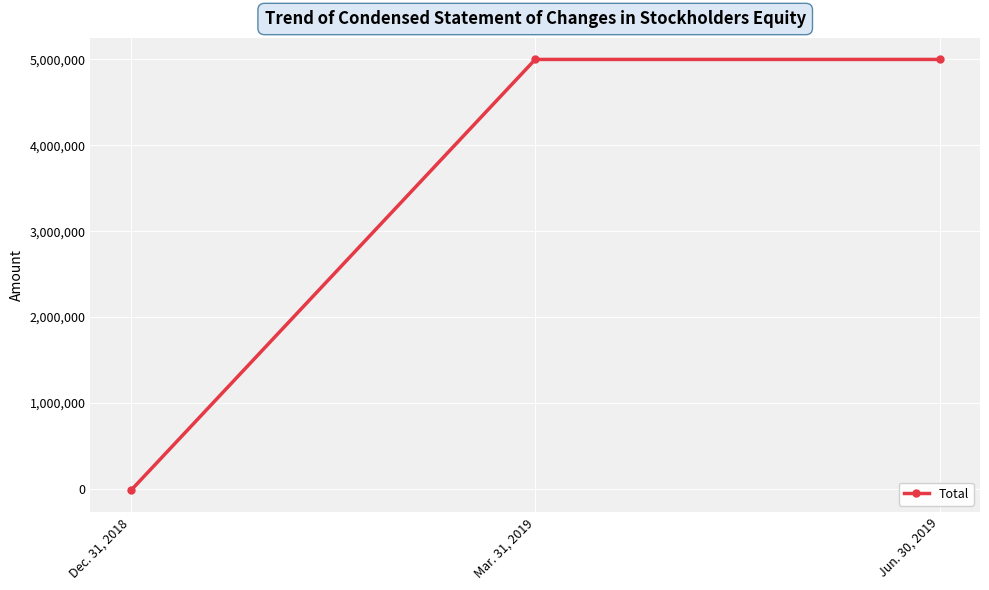

What is the average value?

3327105